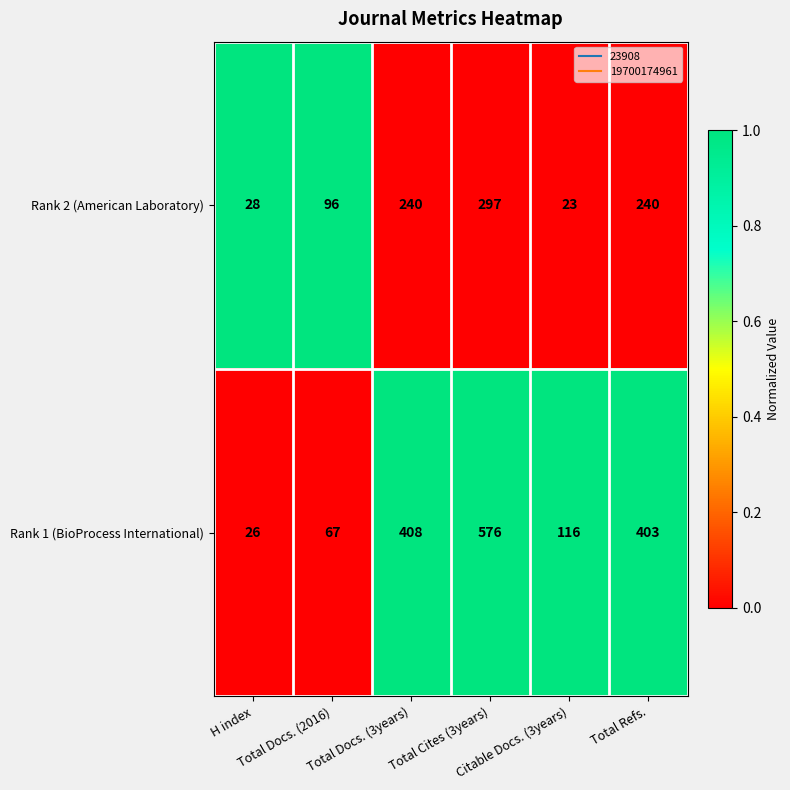

Which series has the largest range (max minus min)?

Rank 1 (BioProcess International)